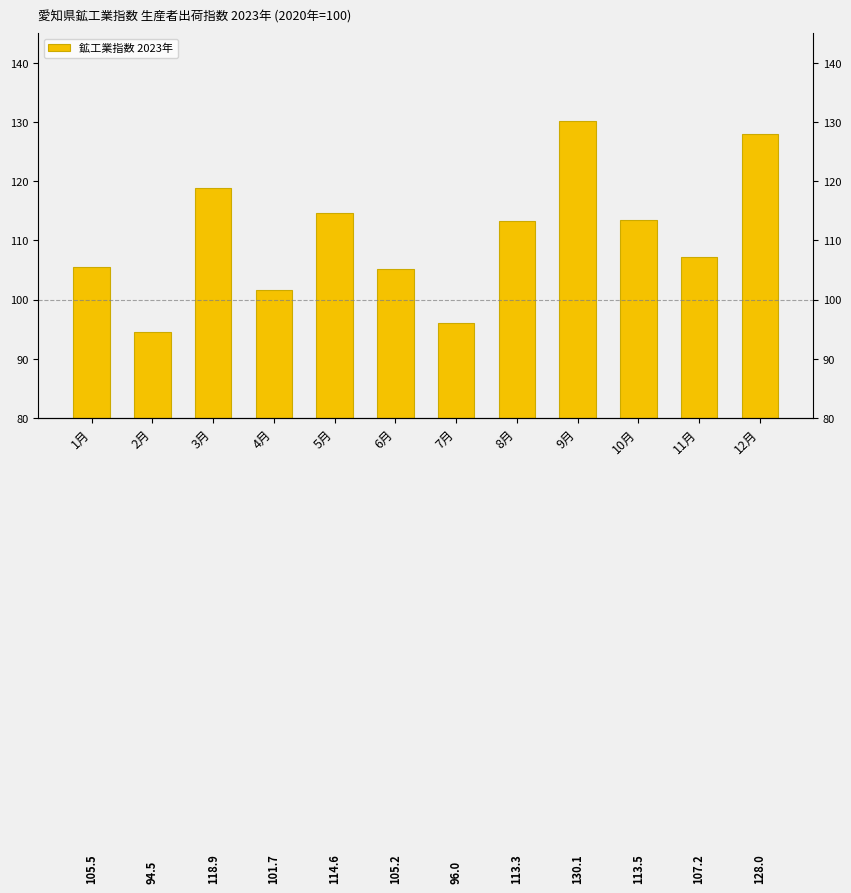

What is the difference between the maximum and minimum values?

35.6